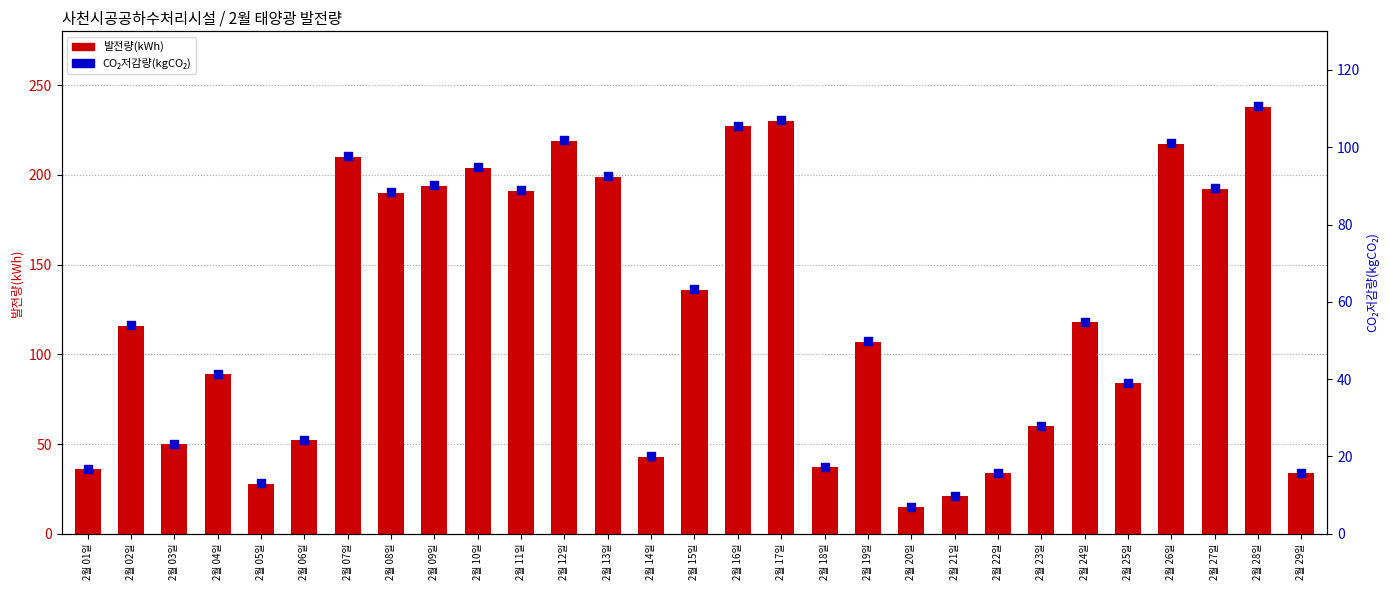

Which series has the widest spread of Y values?

발전량(kWh)